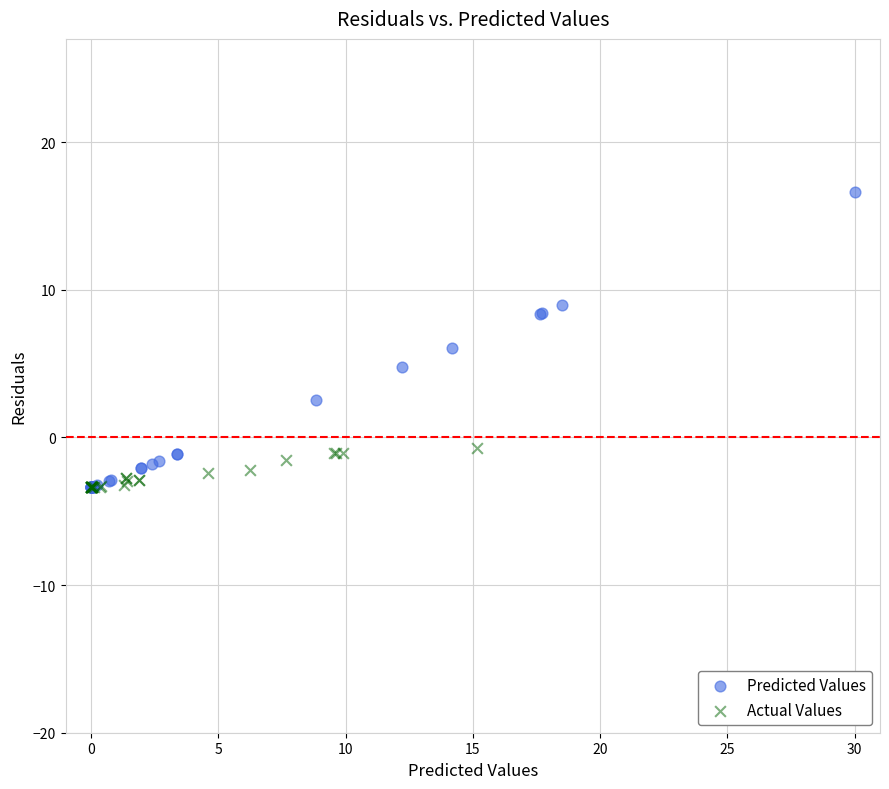

Which series contains the highest Y value?

Predicted Values